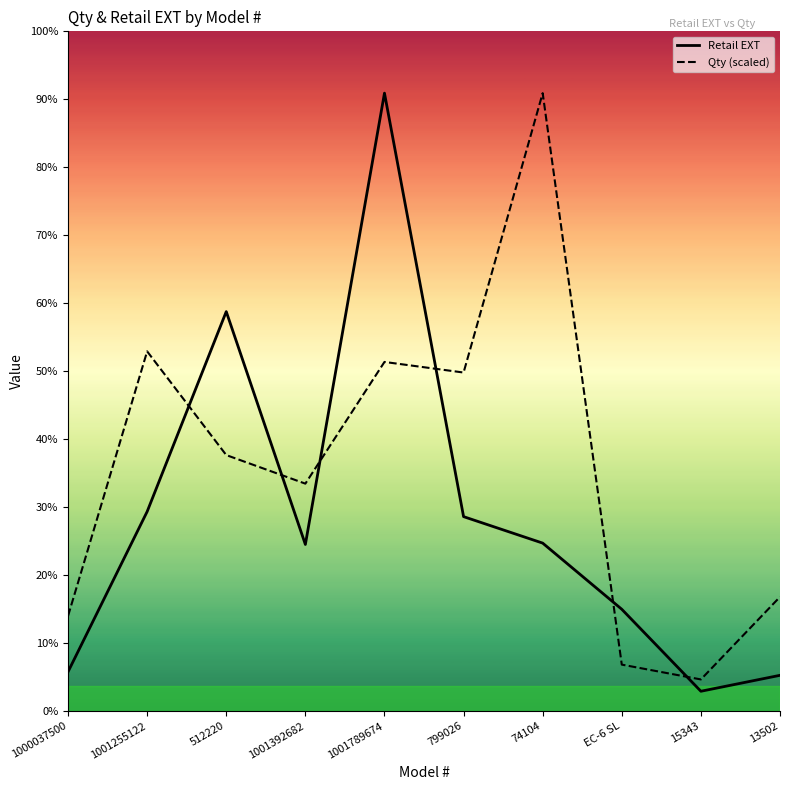

True or false: Qty (scaled) and Retail EXT cross at least once.

True